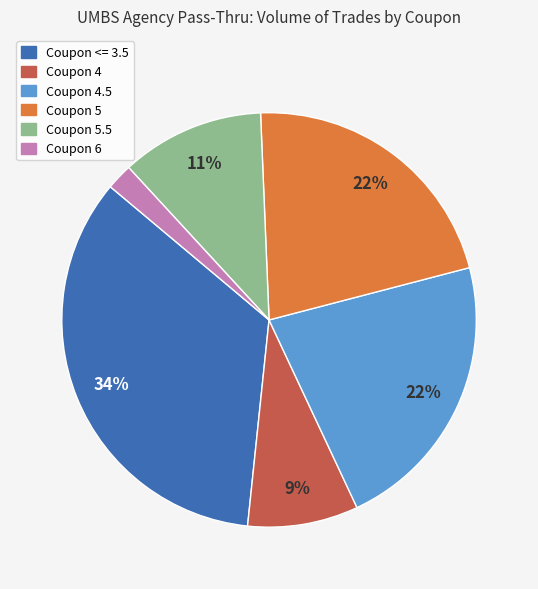

How many slices are in this pie chart?

6